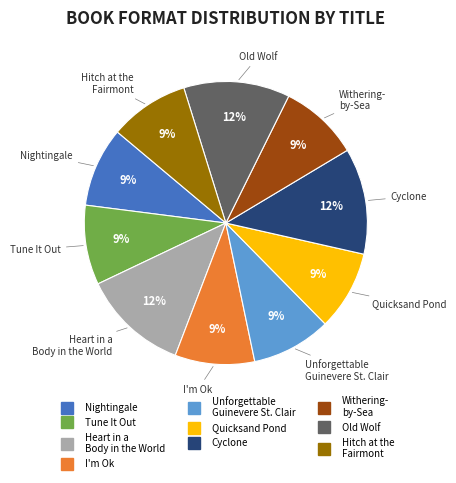

To the nearest percent, what is the difference between the largest and smallest slice percentages?

3%